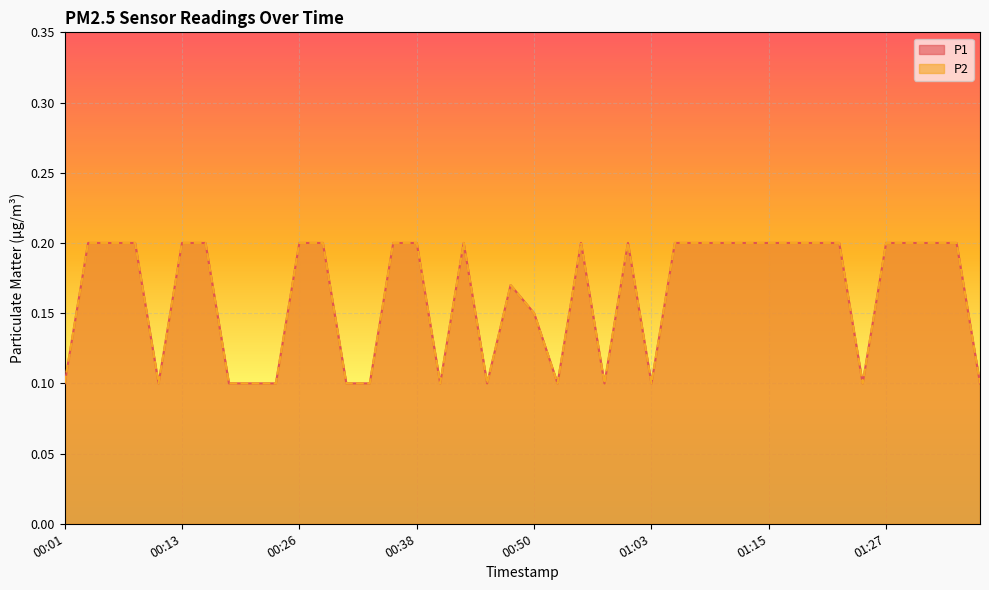

At which category is the sum across all series the highest?

00:03